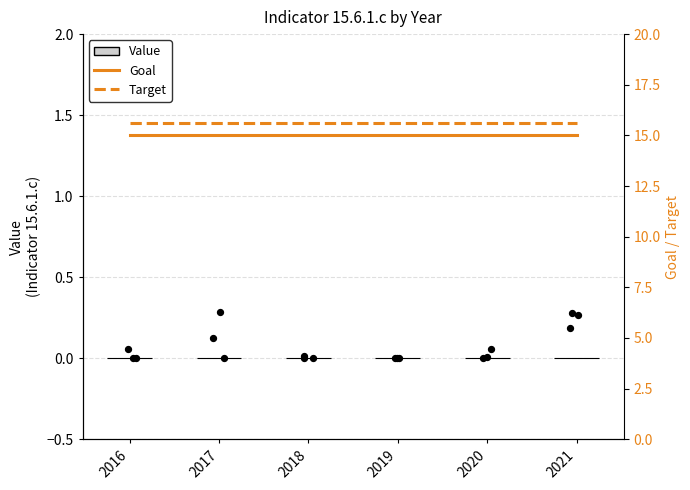

Which series reaches the maximum Y coordinate?

Target